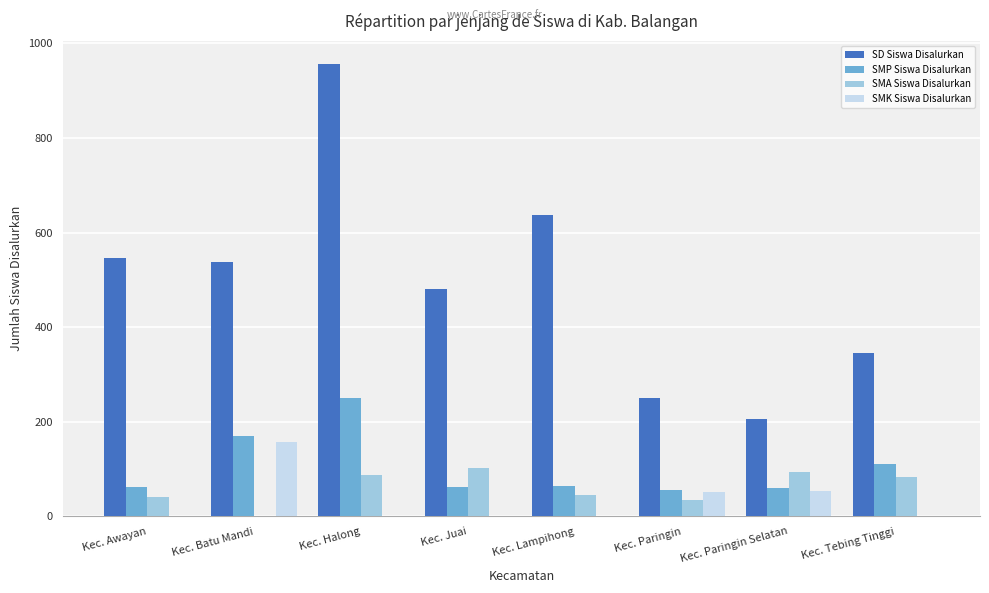

The SMK Siswa Disalurkan series shows -57 at Kec. Juai. True or false?

False